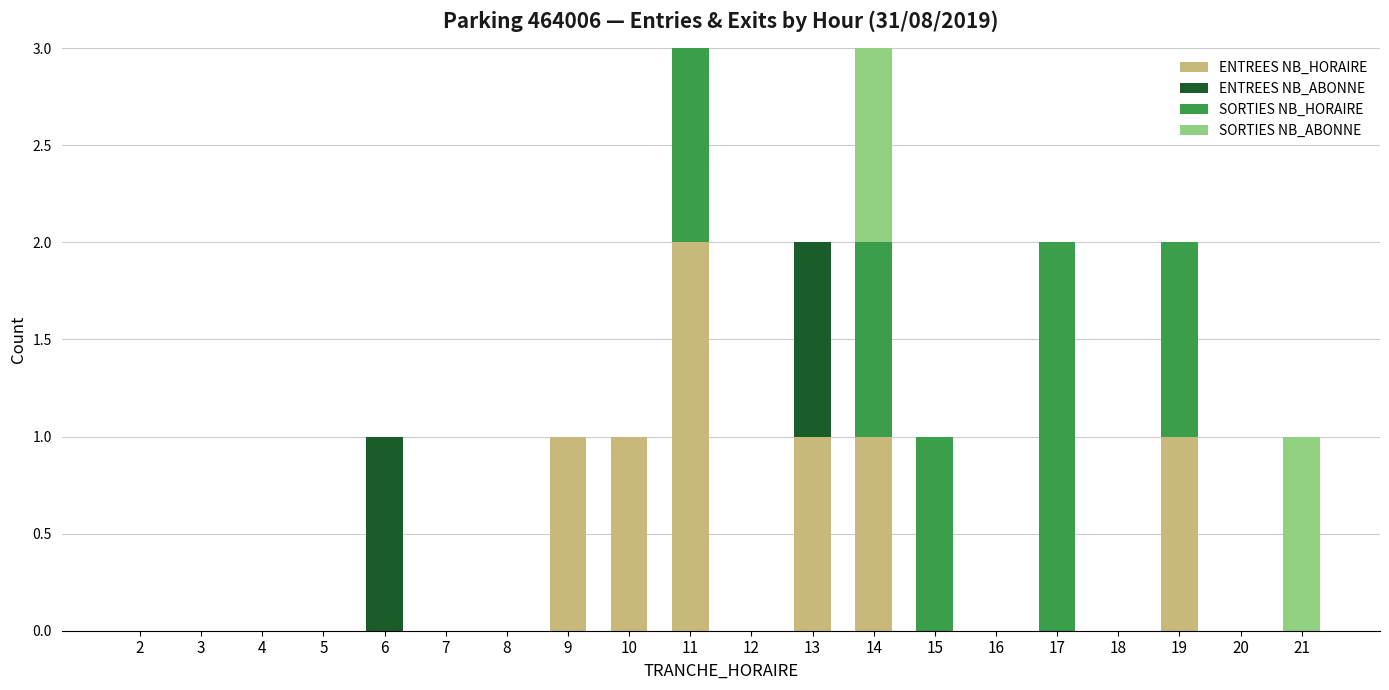

The ENTREES NB_HORAIRE series shows 0 at 7. True or false?

True